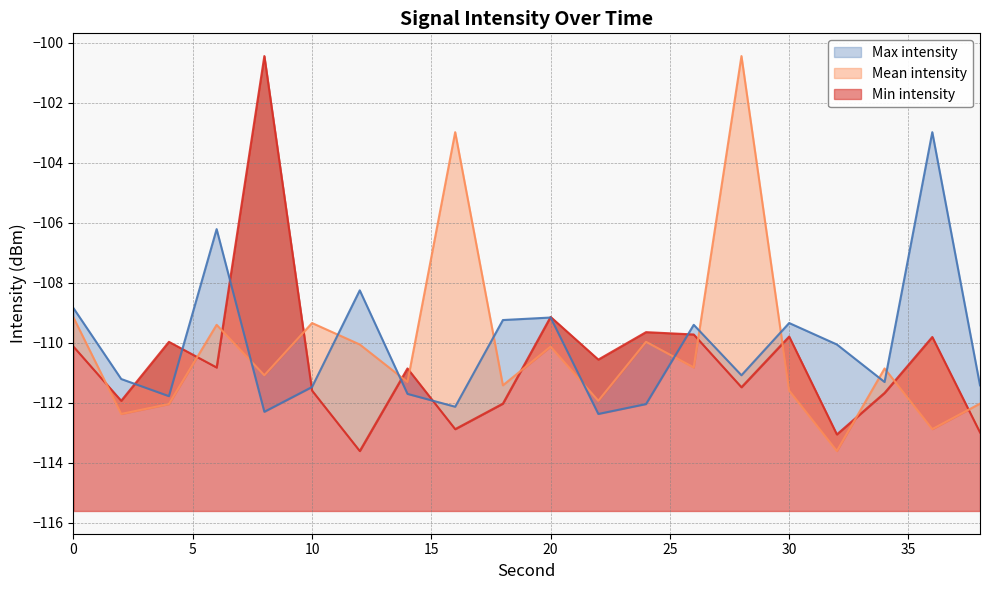

At how many categories does at least one series exceed -112?

20